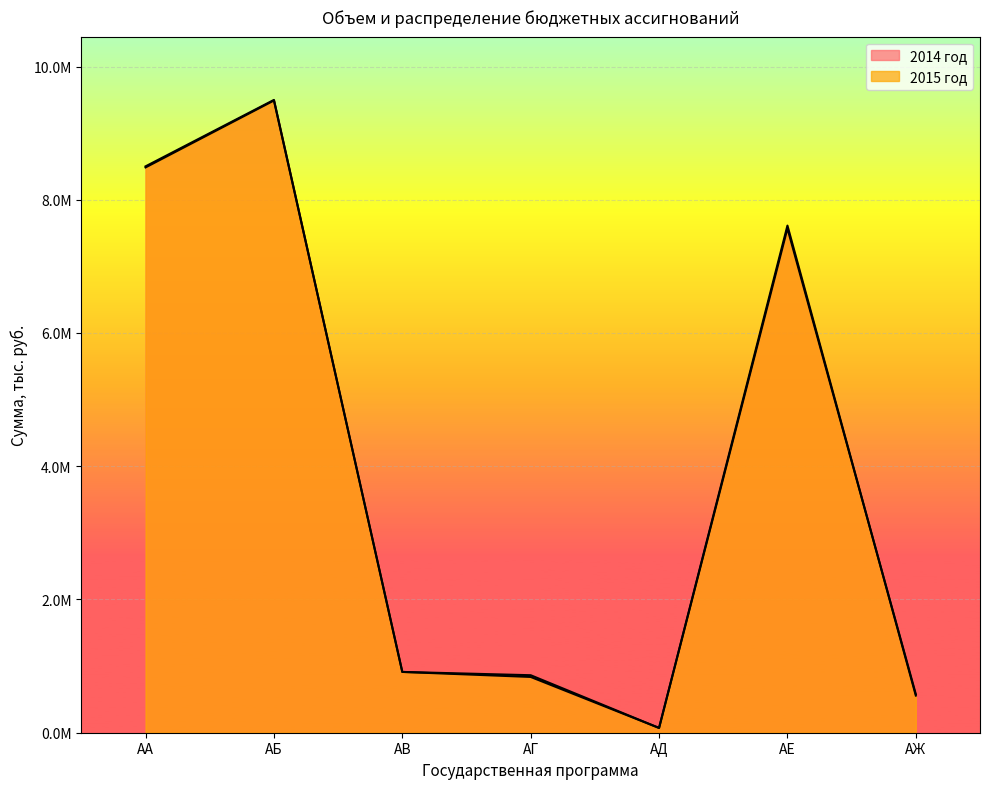

Reading left to right, list all the values displayed in this chart.

2014 год: 8501425.8	9498820.8	912584.8	837273.2	71707.0	7570545.1	578571.4
2015 год: 8485567.0	9490034.8	912584.8	863247.9	71707.0	7612189.5	557777.4